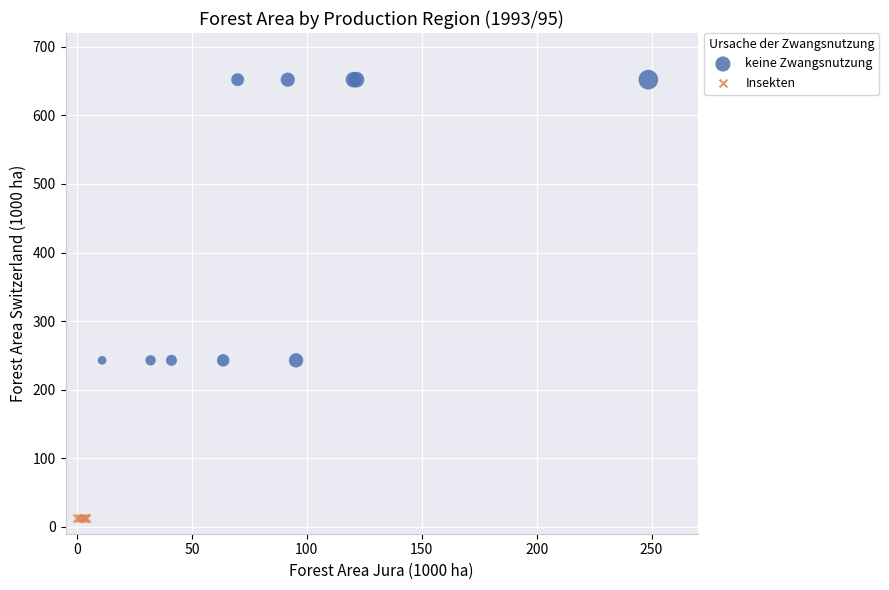

Which series reaches the minimum Y coordinate?

Insekten